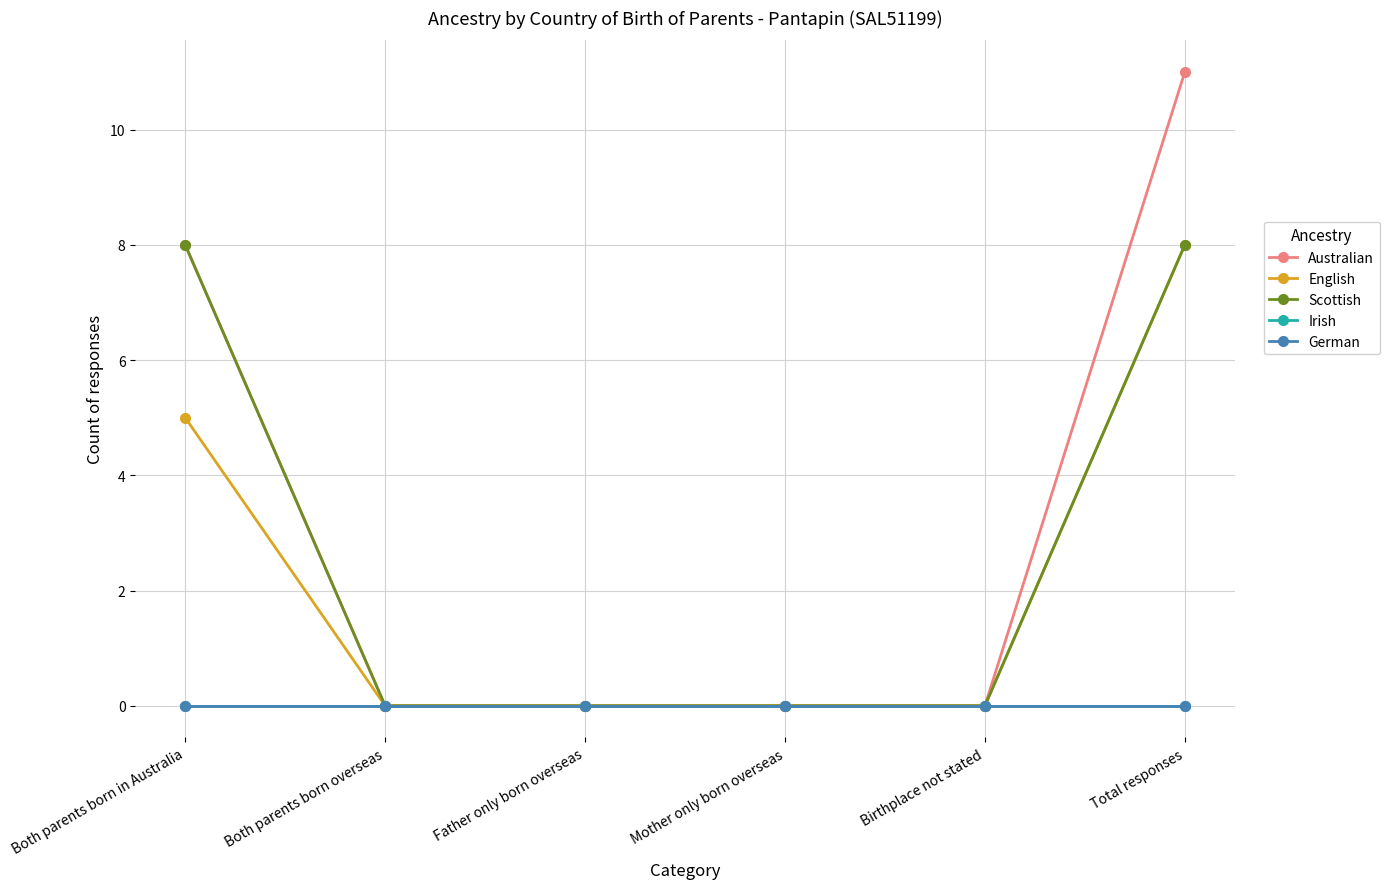

Is this an area chart (filled region under the line)?

No